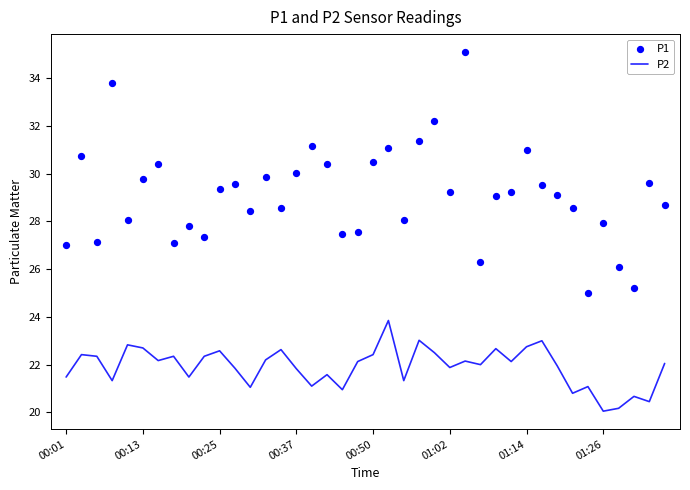

At which category is the sum across all series the highest?

26